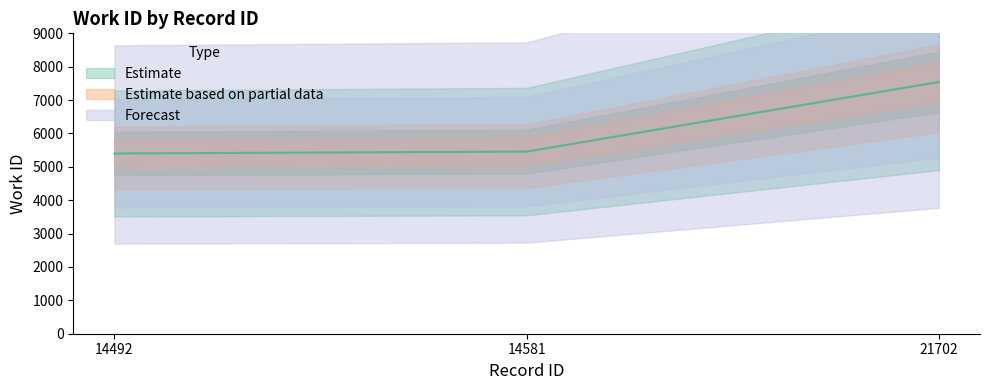

Which label corresponds to the smallest value in the chart?

14492